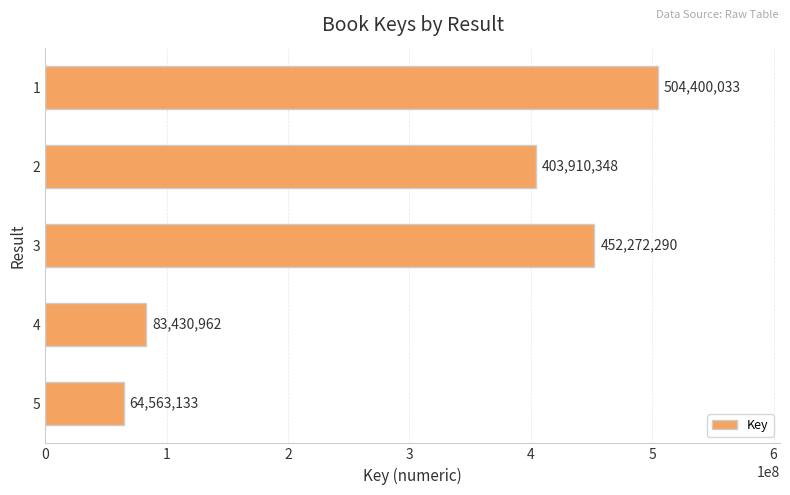

What is the sum of the values at 2 and 4?

487341310